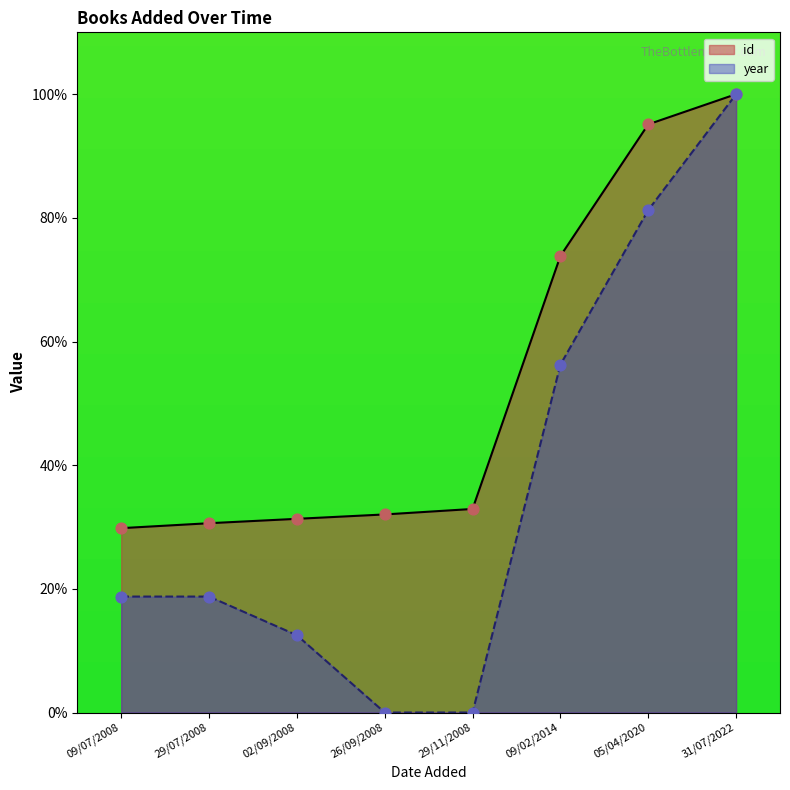

Which series has the largest Y range (max minus min)?

year